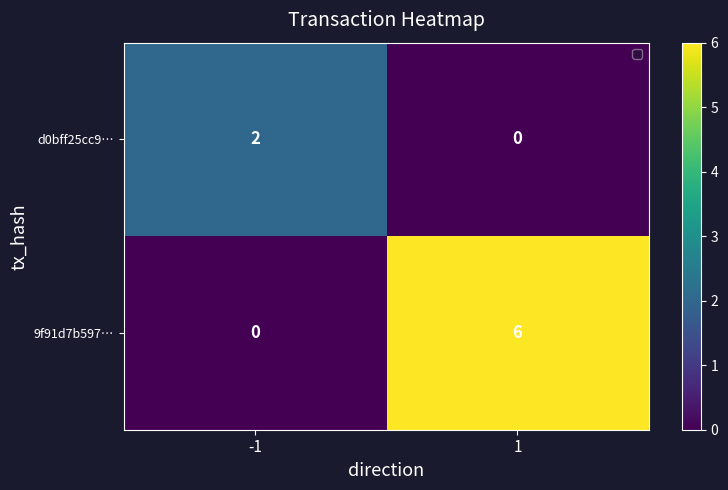

Which series changed the most between -1 and 1?

9f91d7b597…